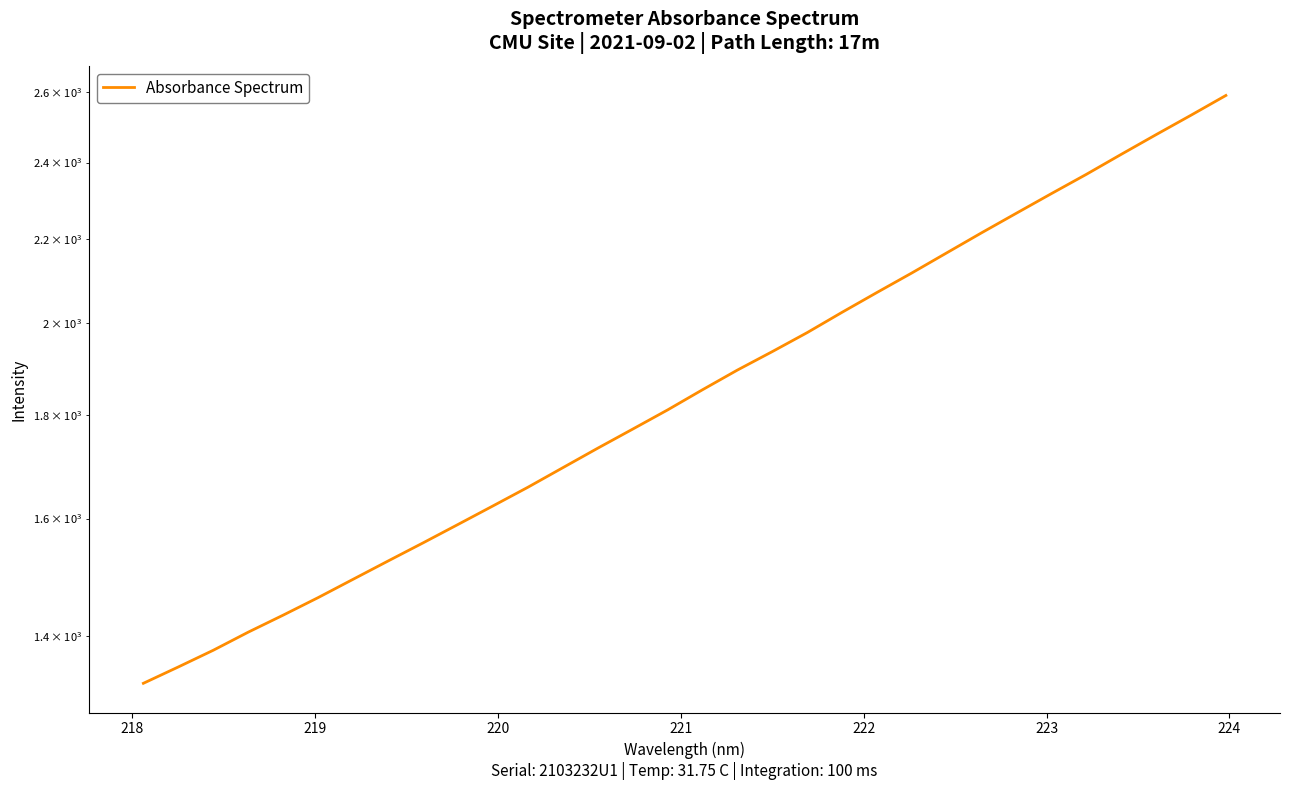

What is the greatest value displayed?

2590.5